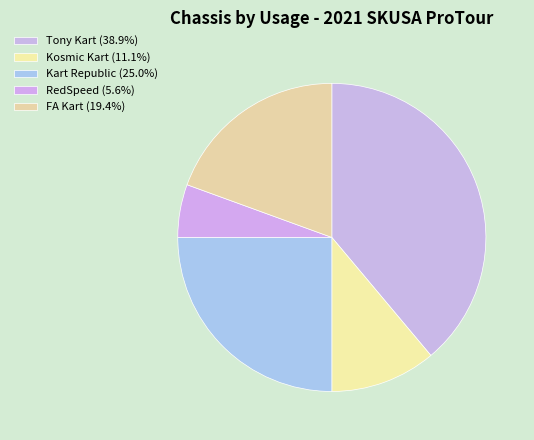

Count the number of slices in the pie.

5